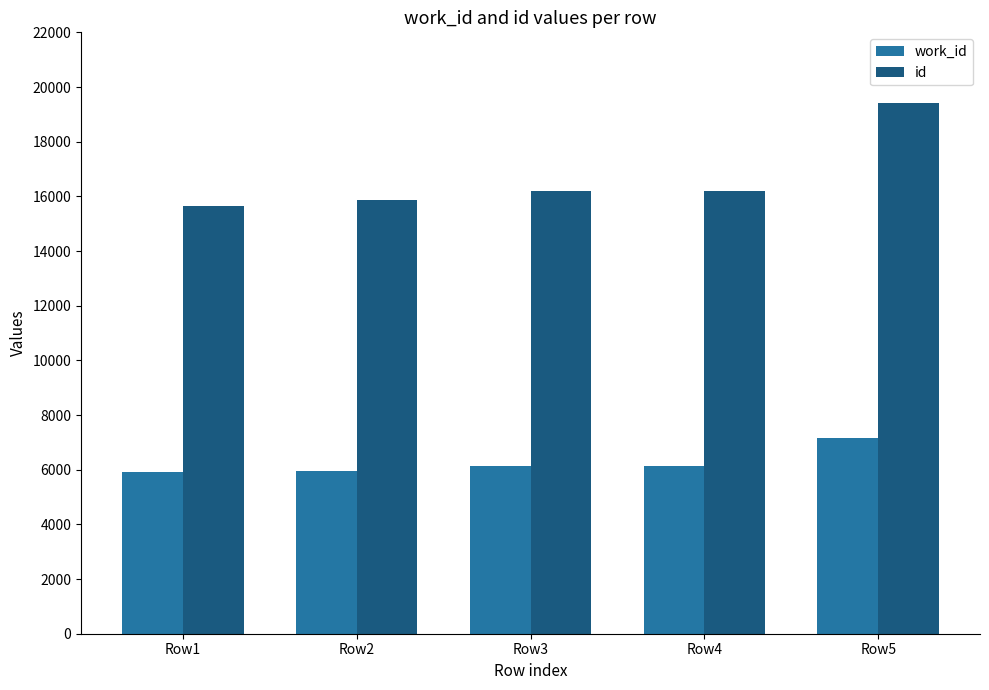

Are the bars grouped side by side (vs. stacked)?

Yes